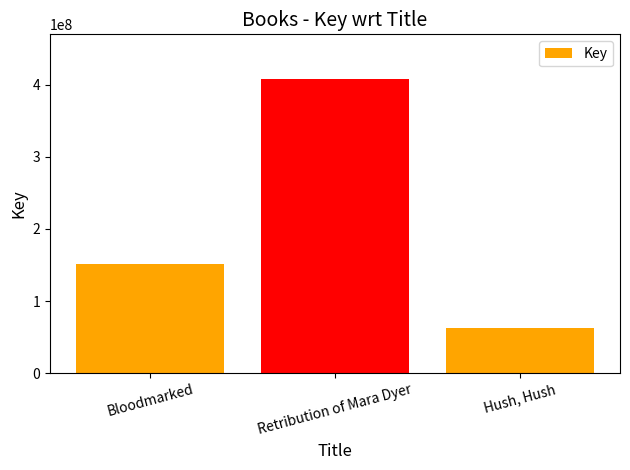

What is the ratio of the value at Hush, Hush to the value at Retribution of Mara Dyer?

0.2